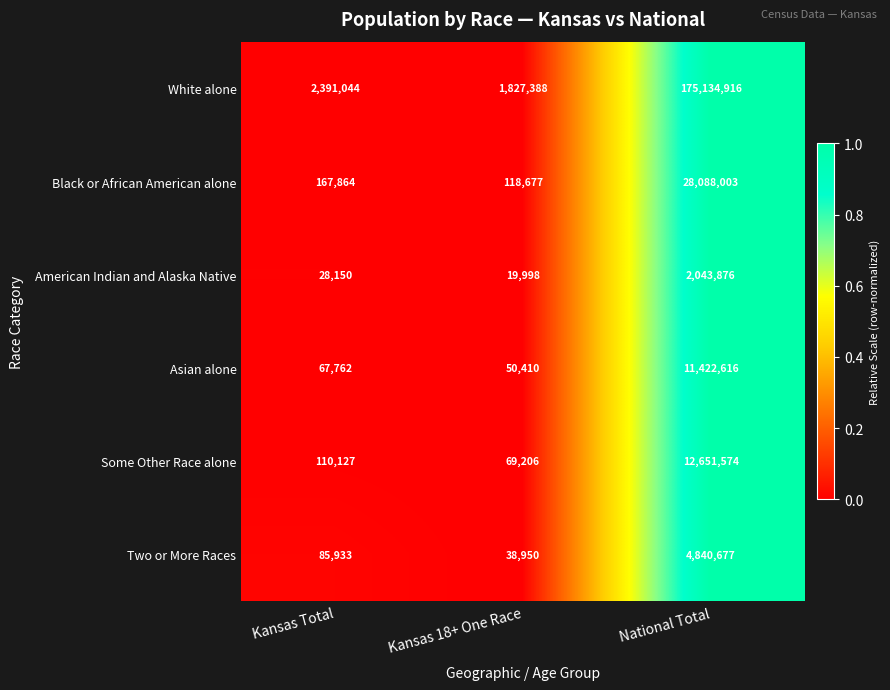

Reading left to right, transcribe all the data shown in this chart.

White alone: 2391044	1827388	175134916
Black or African American alone: 167864	118677	28088003
American Indian and Alaska Native: 28150	19998	2043876
Asian alone: 67762	50410	11422616
Some Other Race alone: 110127	69206	12651574
Two or More Races: 85933	38950	4840677